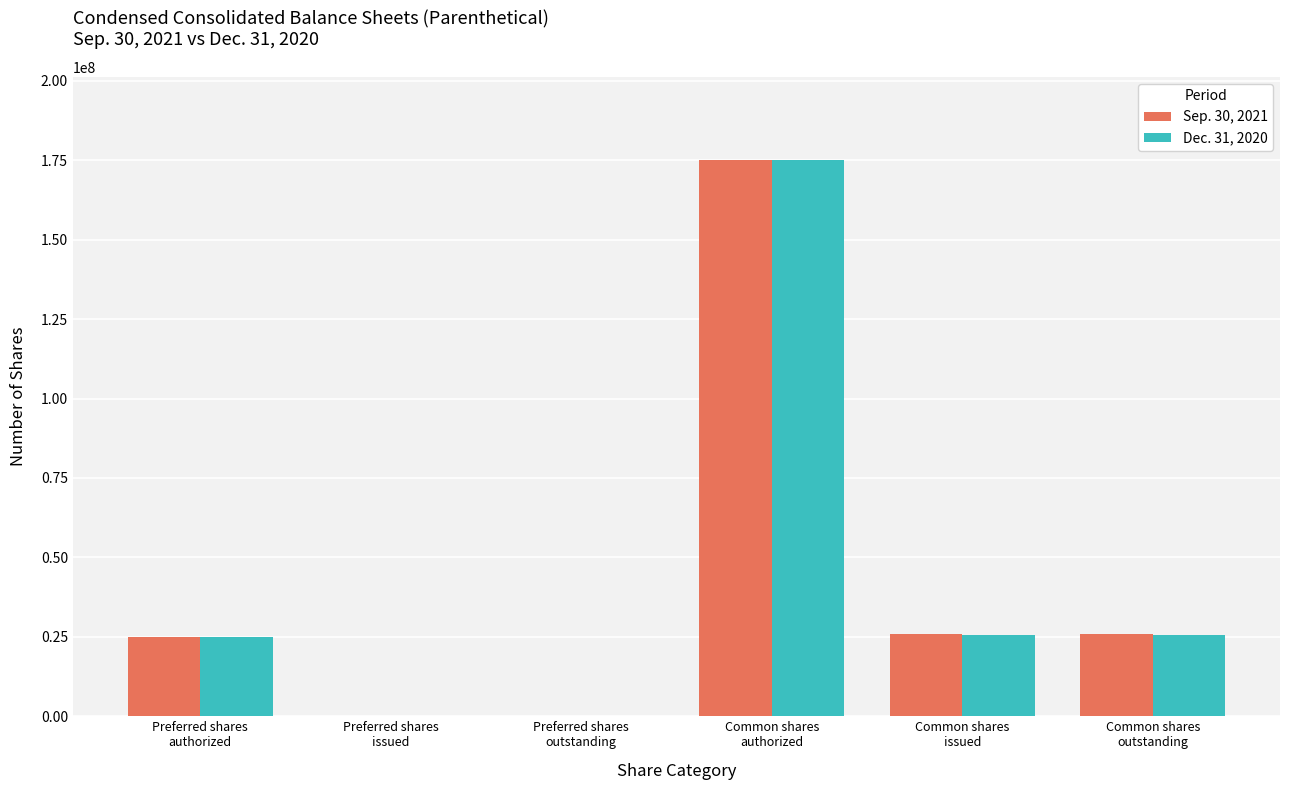

What is the greatest value displayed?

175000000